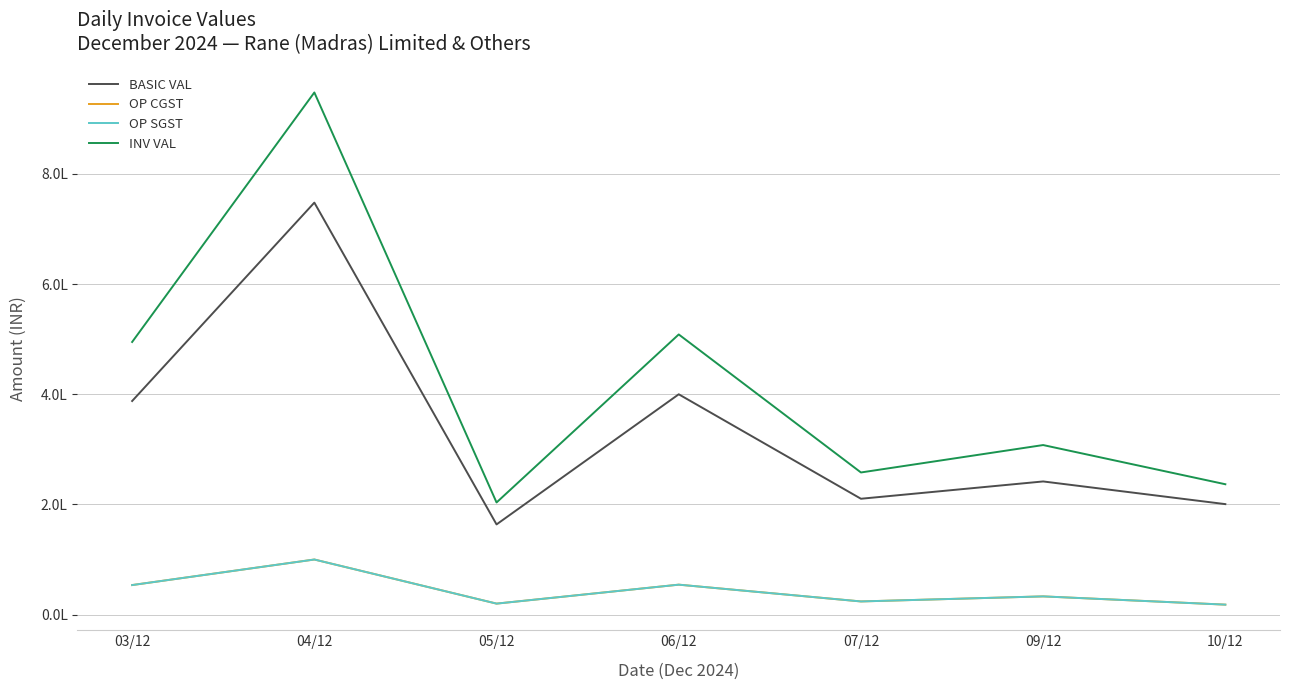

What is the value of the OP CGST point at the 6th from the left?

33031.8